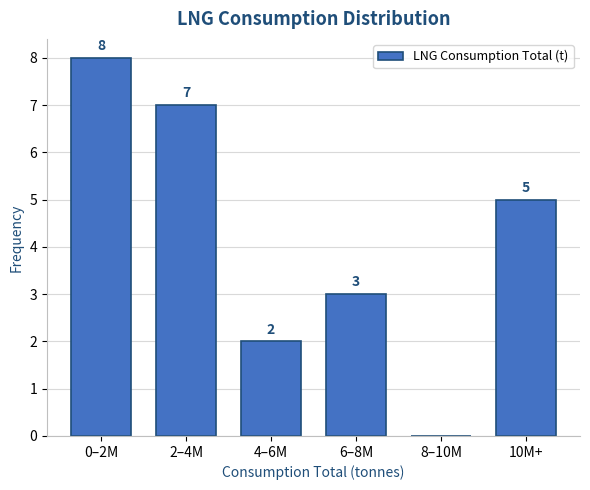

Reading left to right, transcribe all the data shown in this chart.

0–2M=8	2–4M=7	4–6M=2	6–8M=3	8–10M=0	10M+=5